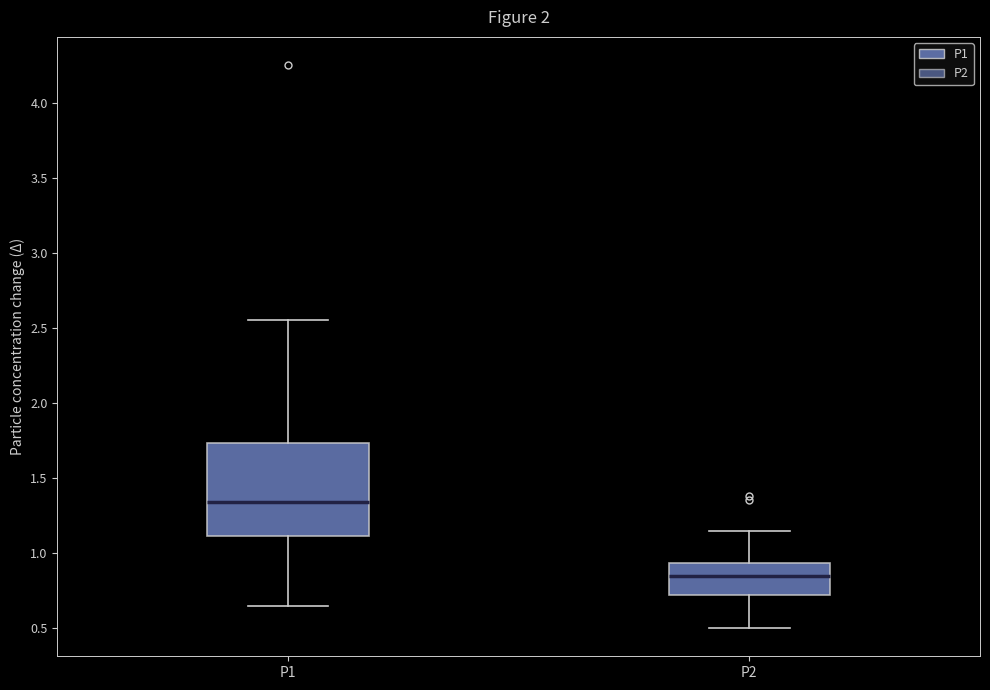

Reading left to right, read every box against the y-axis: the position of its median line, the range the box covers, and the ends of its whiskers. The values are not printed on the chart, so give them approximately, as read against the axis.

P1: median 1.35, box 1.10 to 1.75, whiskers 0.65 to 2.55
P2: median 0.85, box 0.70 to 0.95, whiskers 0.50 to 1.15